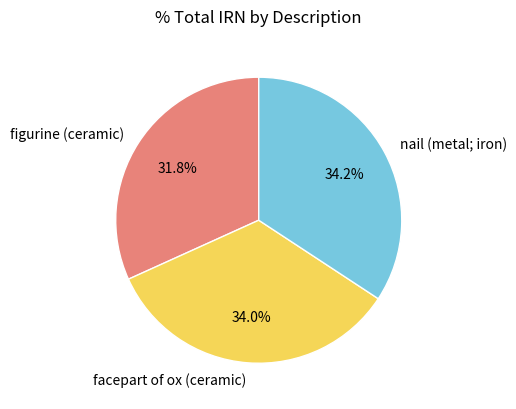

The figurine (ceramic) slice represents 24% of the pie. True or false?

False